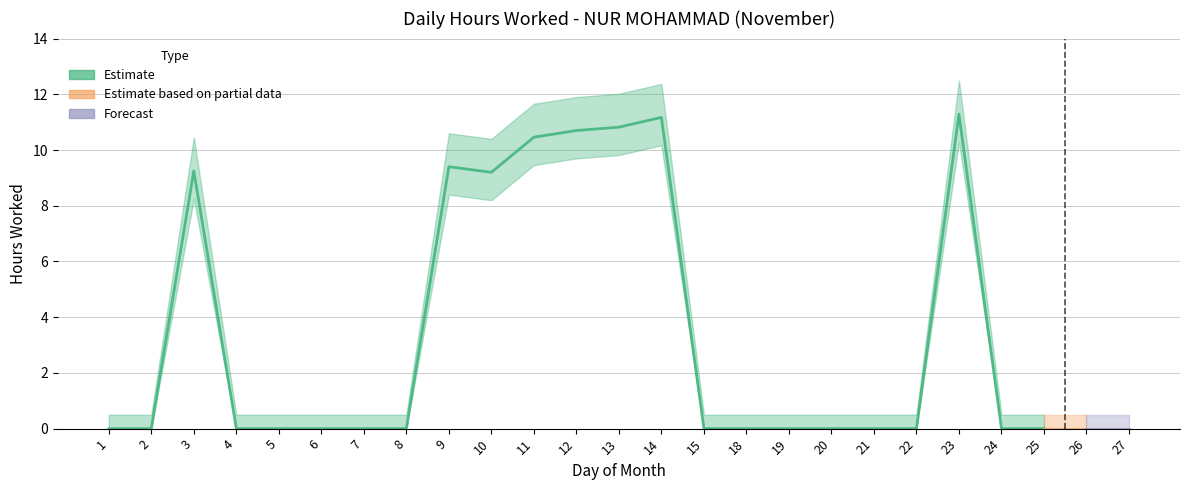

How many data points are above 0?

8